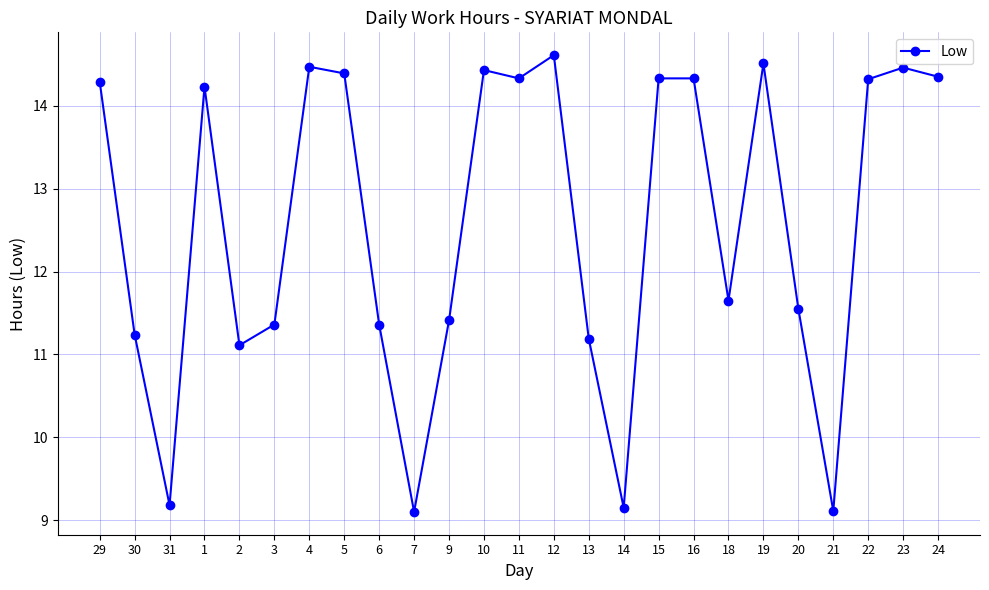

What is the difference between the values at 30 and 7?

2.1